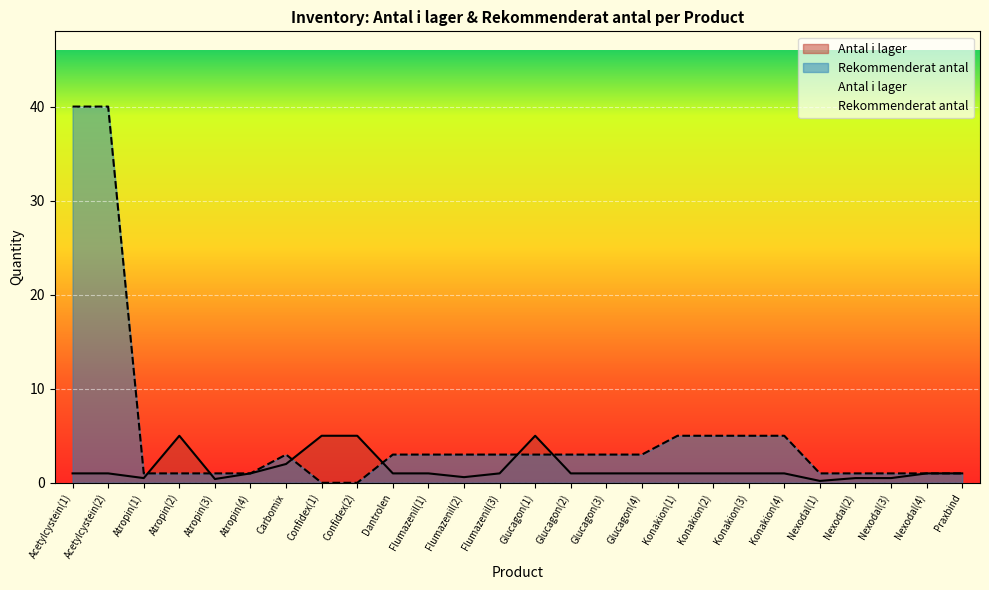

Reading left to right, extract all data points from this chart.

Antal i lager: 1.0	1.0	0.5	5.0	0.4	1.0	2.0	5.0	5.0	1.0	1.0	0.6	1.0	5.0	1.0	1.0	1.0	1.0	1.0	1.0	1.0	0.2	0.5	0.5	1.0	1.0
Rekommenderat antal: 40.0	40.0	1.0	1.0	1.0	1.0	3.0	0.0	0.0	3.0	3.0	3.0	3.0	3.0	3.0	3.0	3.0	5.0	5.0	5.0	5.0	1.0	1.0	1.0	1.0	1.0